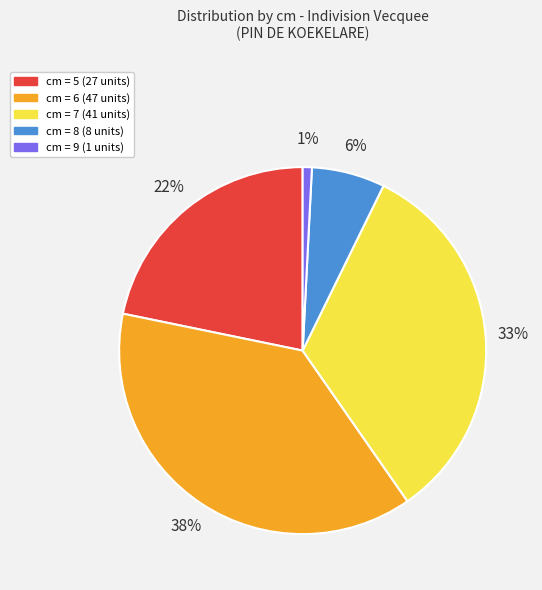

Is there a majority slice in this chart?

No